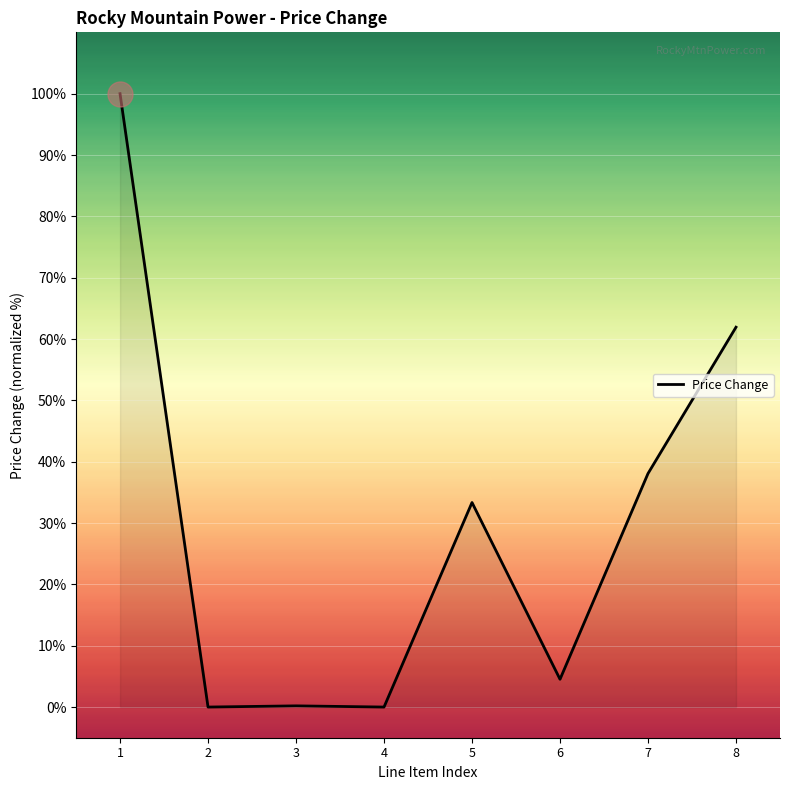

The value at 5 is 50.2. True or false?

False